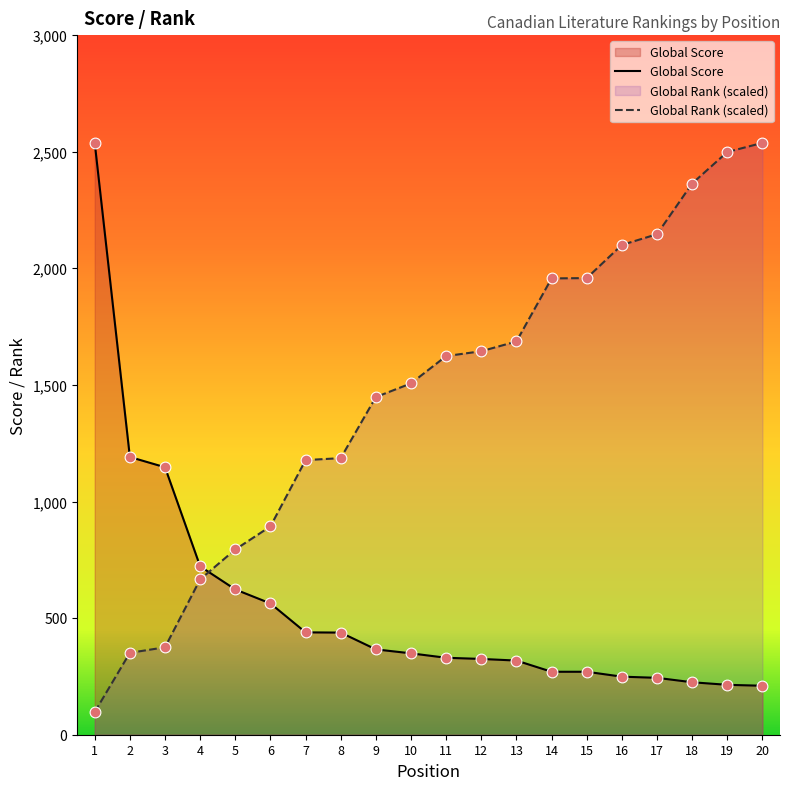

What is the total value across all series at 8?

1624.1